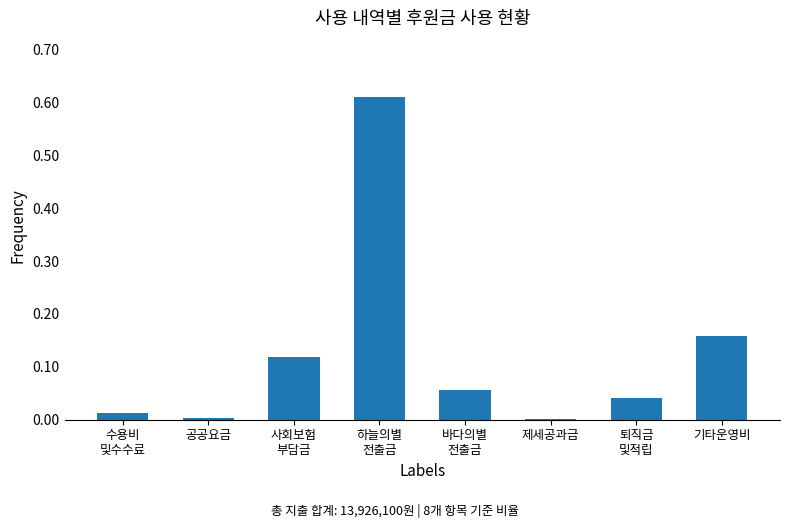

What is the sum of all values?

1.0